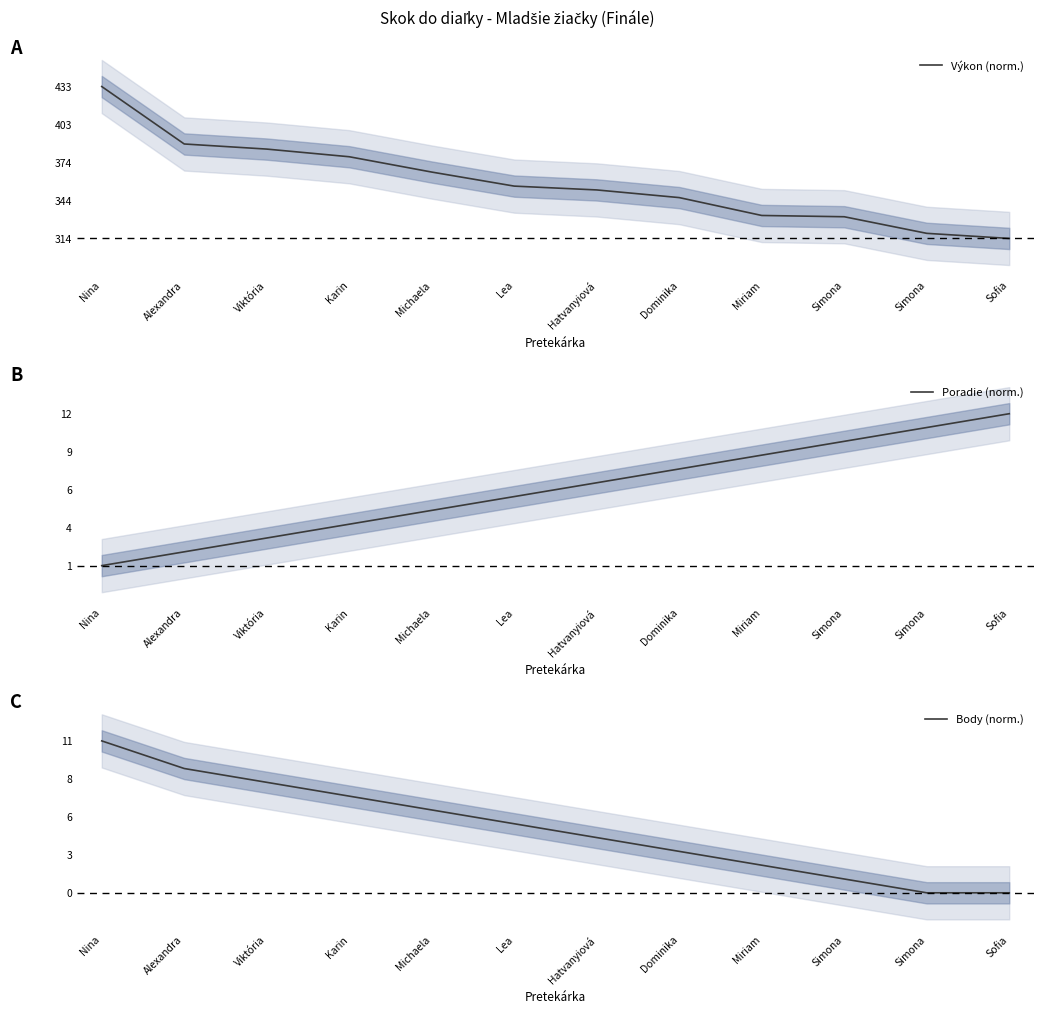

Is it true that Poradie (norm.) equals 0.6 at Michaela?

False